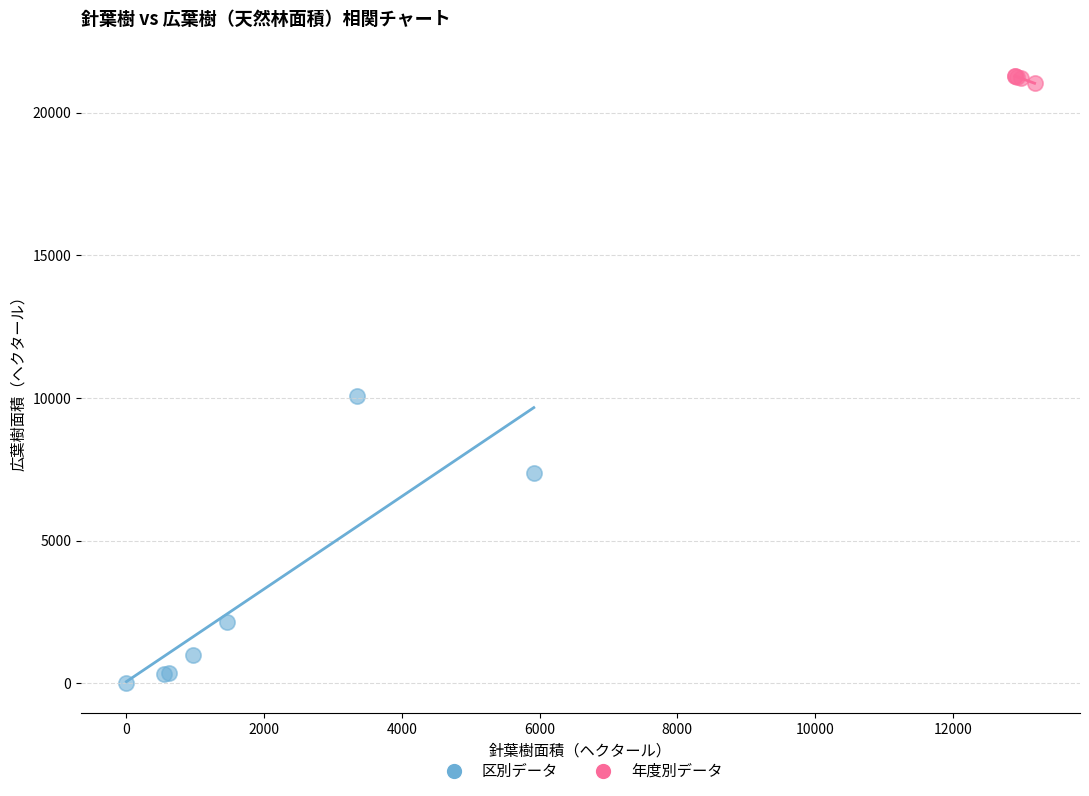

Which series reaches the minimum Y coordinate?

区別データ